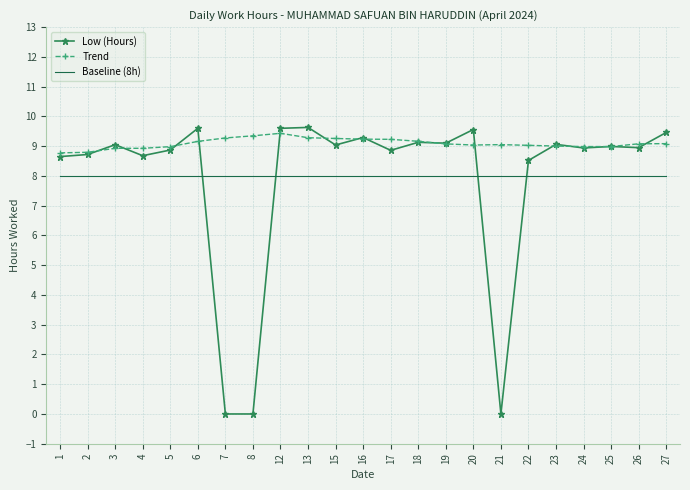

True or false: Low (Hours) has more than 1 interior local peaks.

True